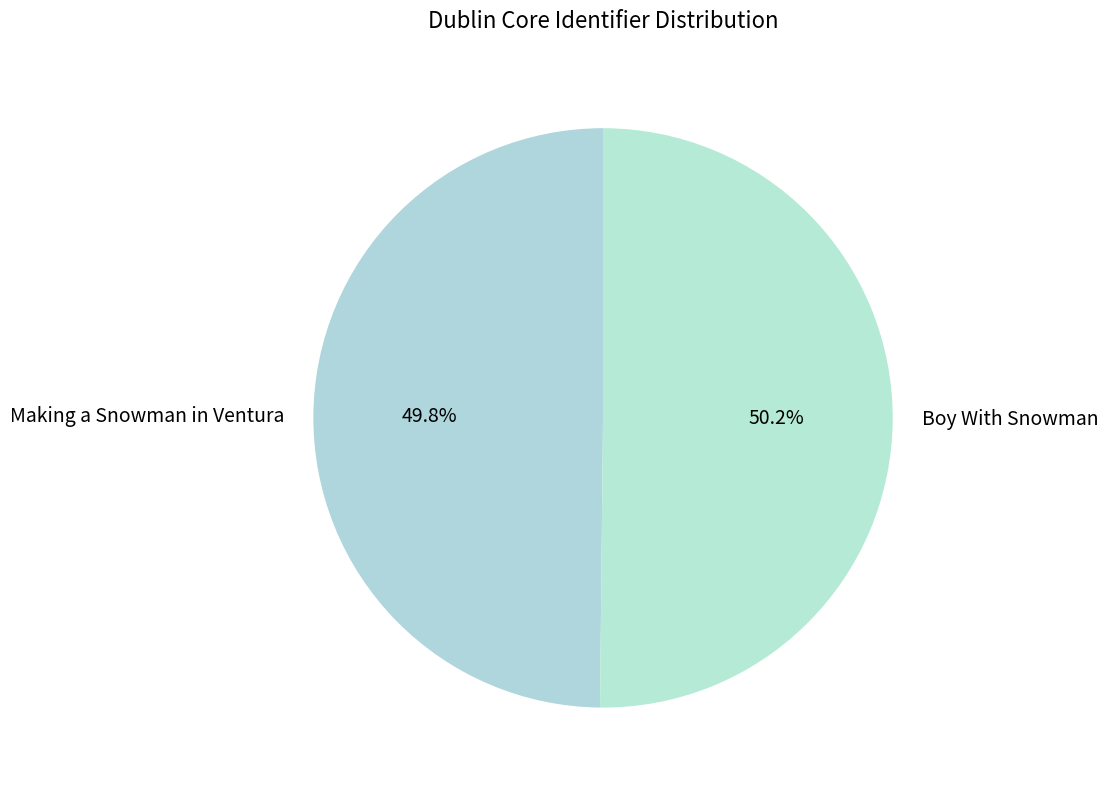

What percentage do Making a Snowman in Ventura and Boy With Snowman together represent?

100.0%